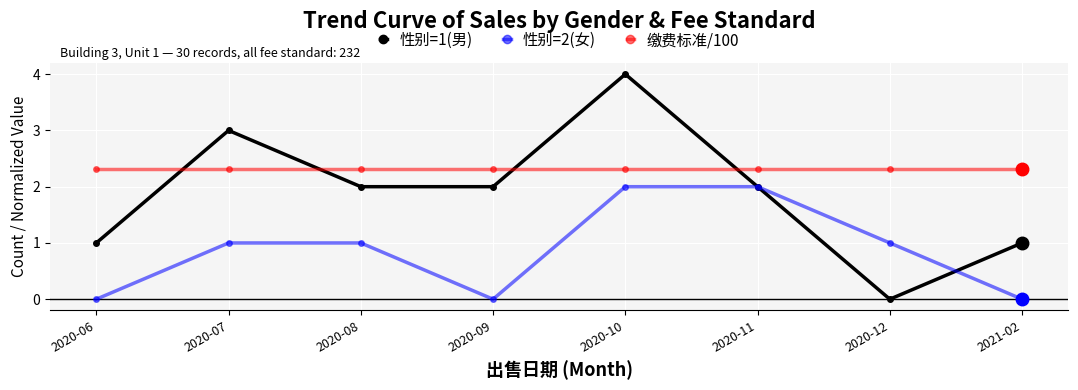

What is the difference between the highest and lowest values at 2021-02?

2.3